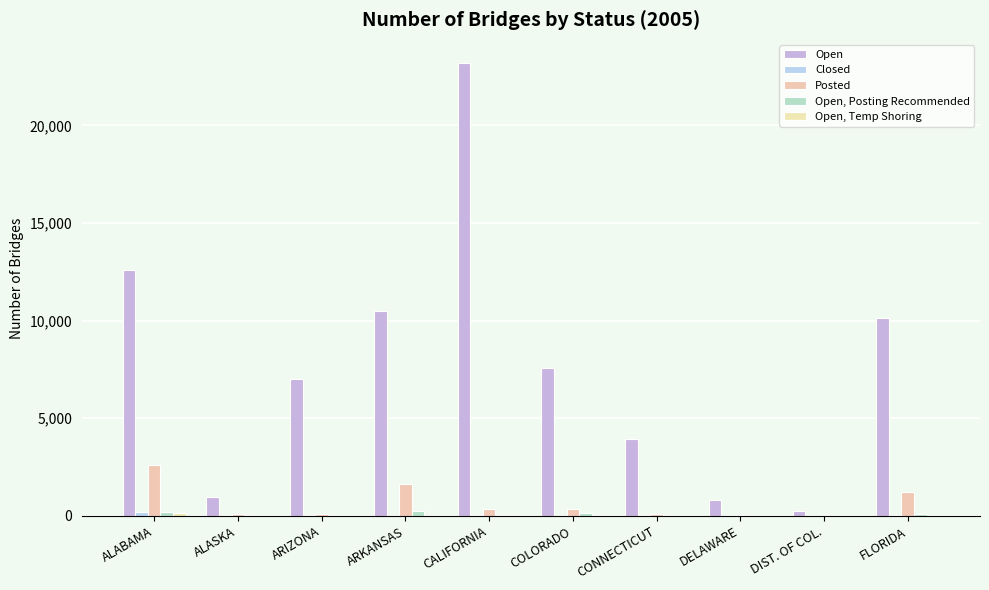

Does the chart contain stacked bars?

No